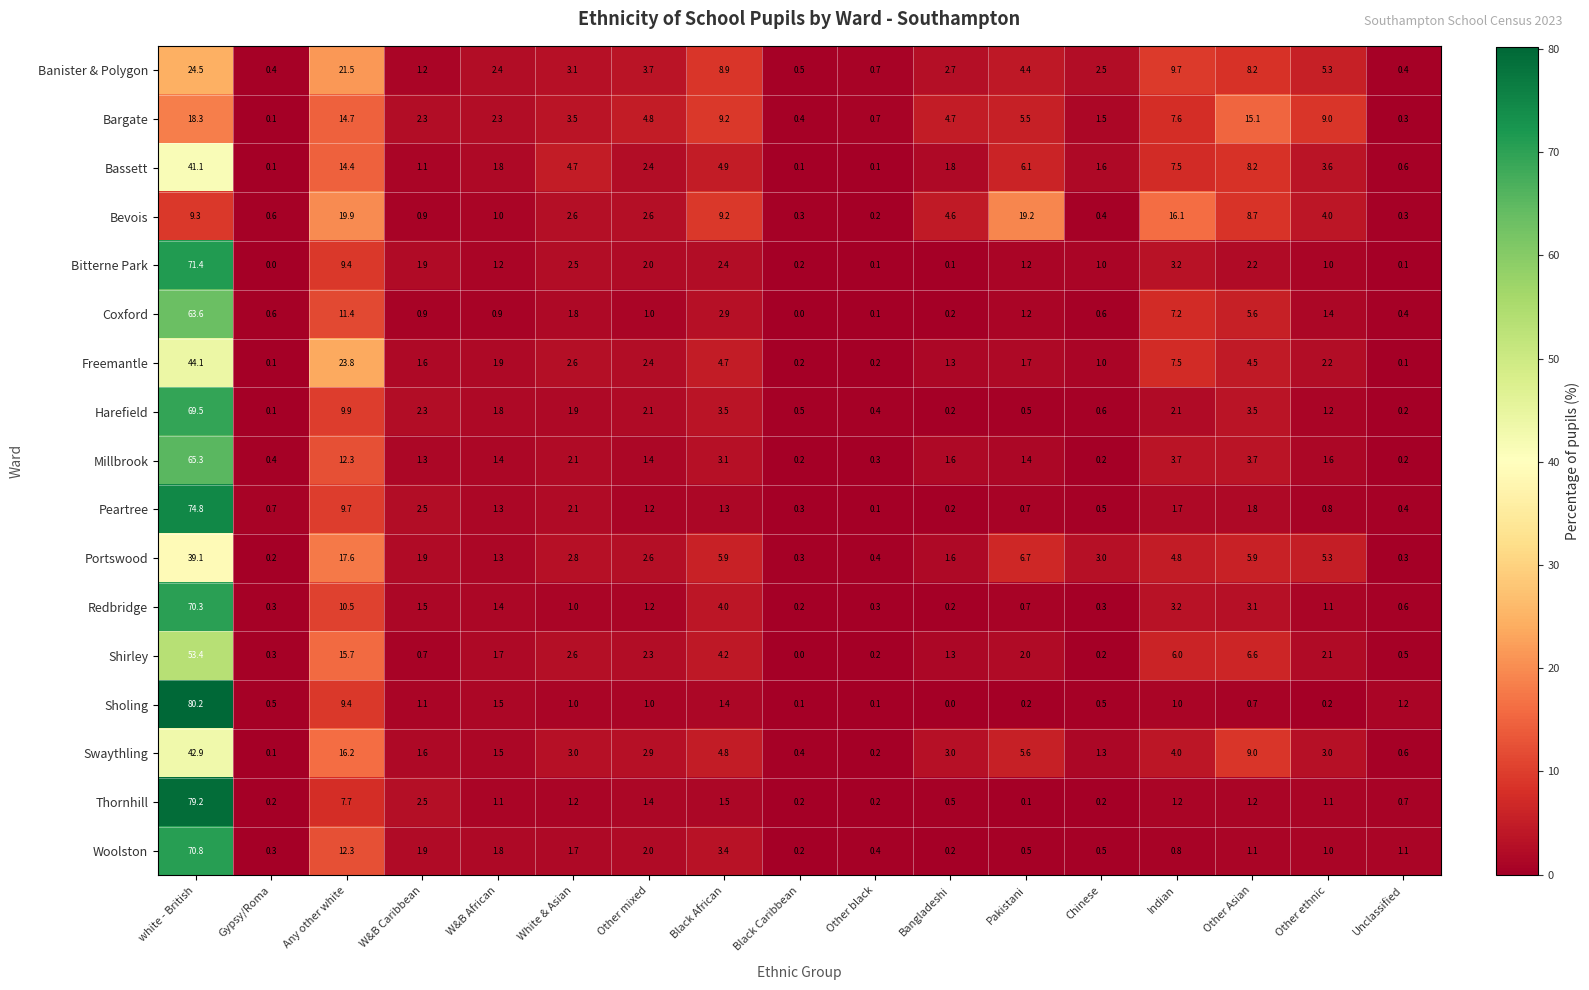

The value of Redbridge at W&B African is 2.1. True or false?

False